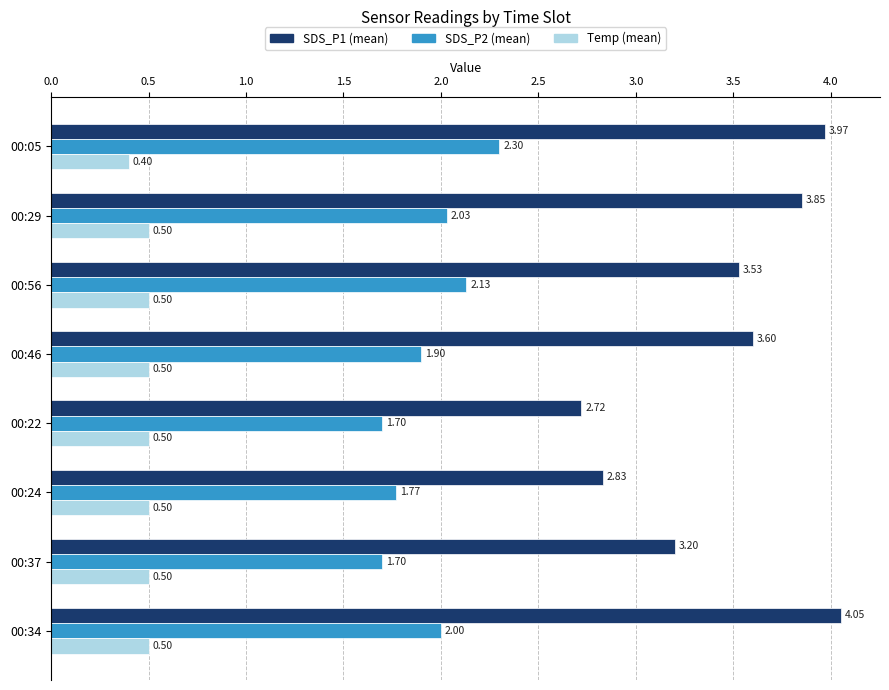

Rank the series at 00:37 from highest to lowest value.

SDS_P1 (mean), SDS_P2 (mean), Temp (mean)